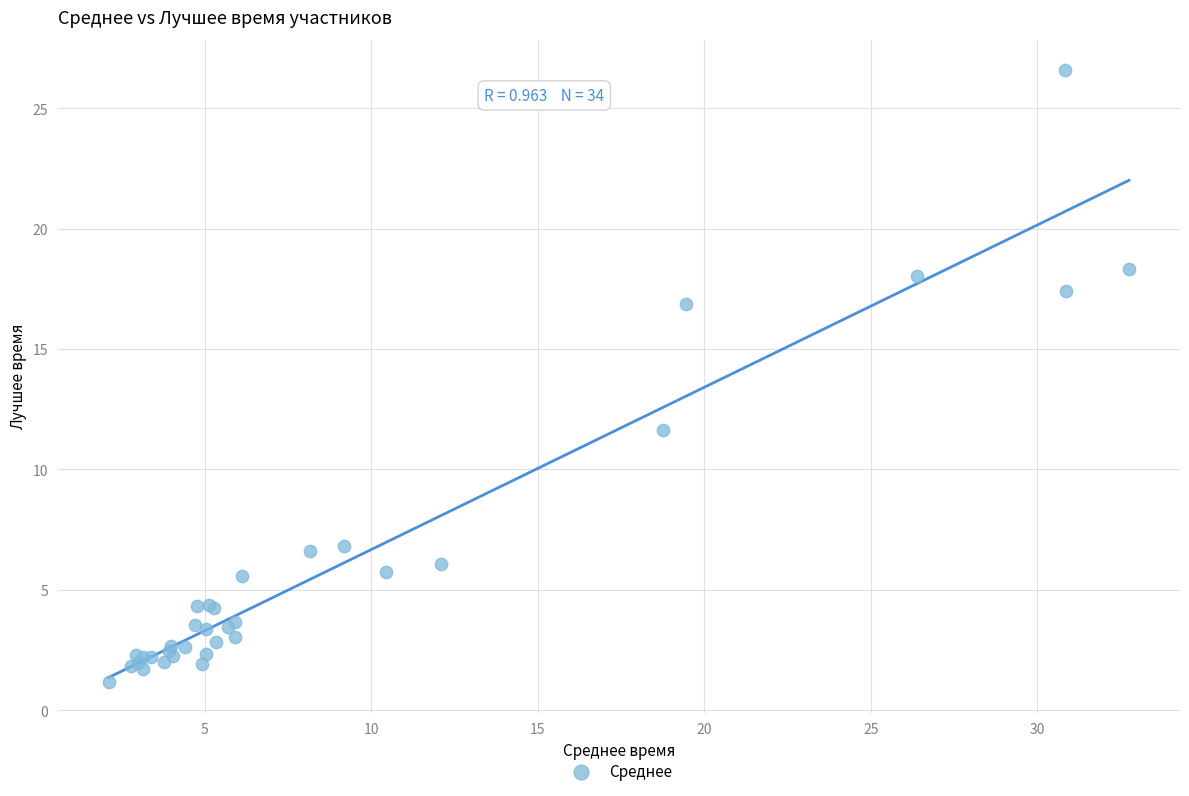

What Y value in the scatter plot is closest to 13?

11.6